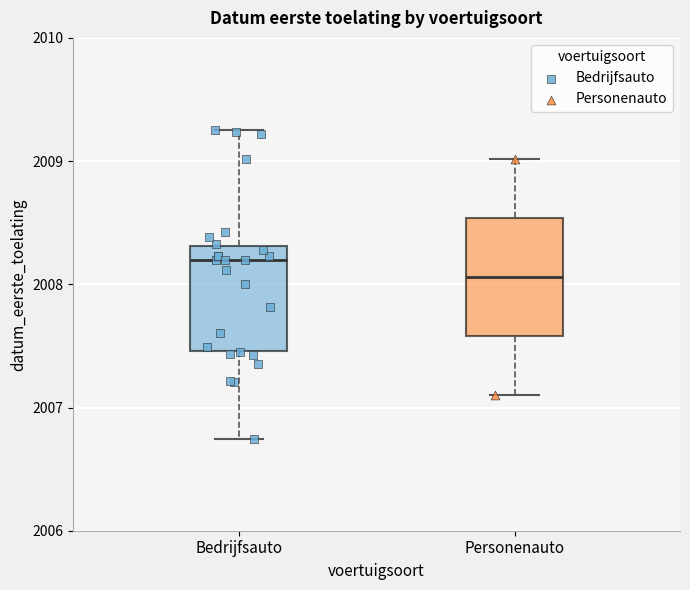

Which box is the tallest, from its lower edge to its upper edge?

Personenauto